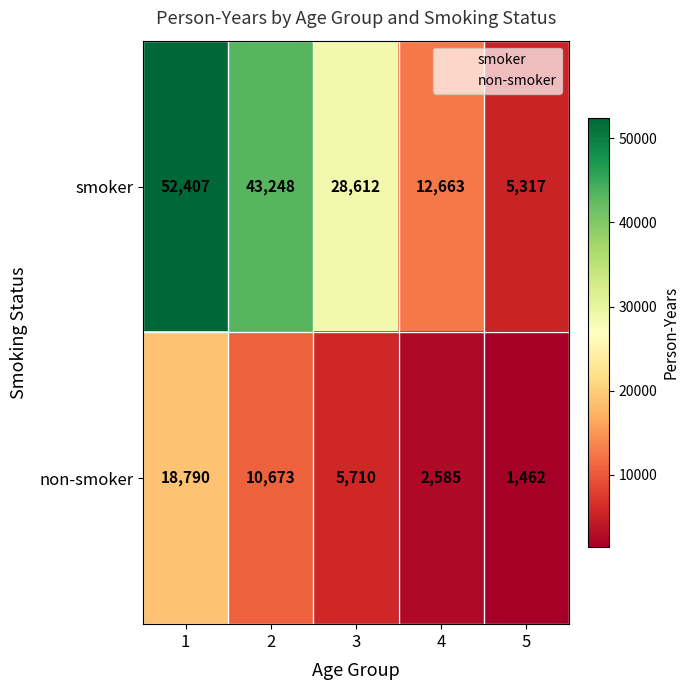

Rank the series at 5 from lowest to highest value.

non-smoker, smoker